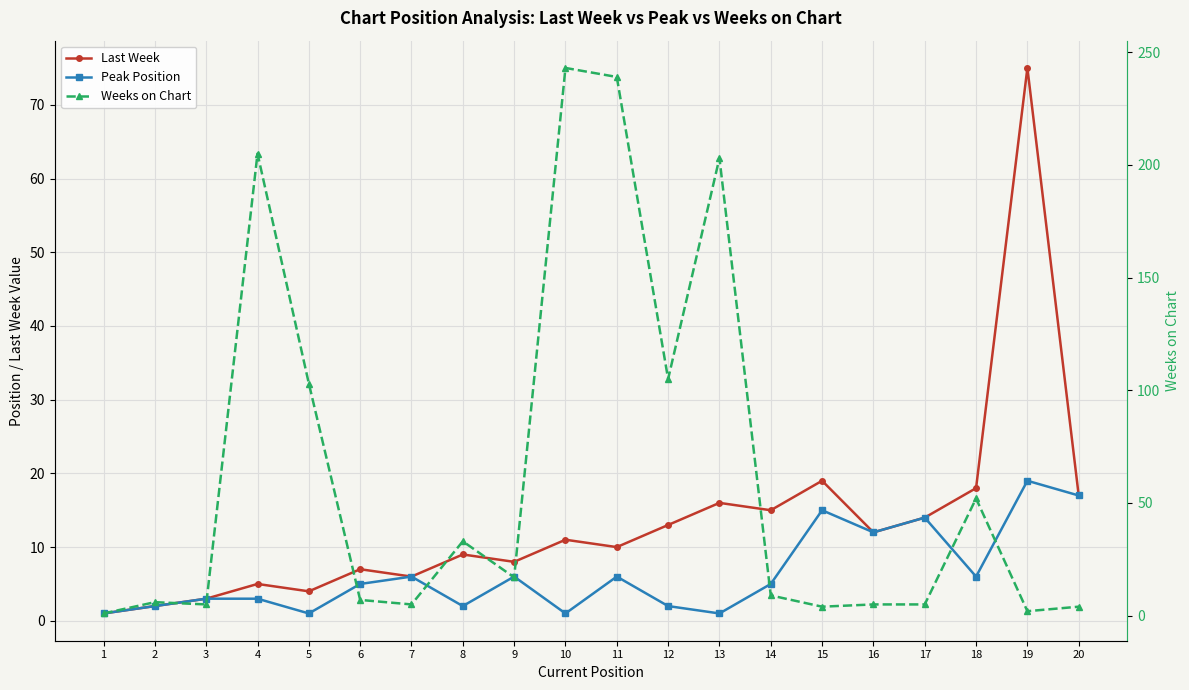

Which series has the largest total across all categories?

Weeks on Chart